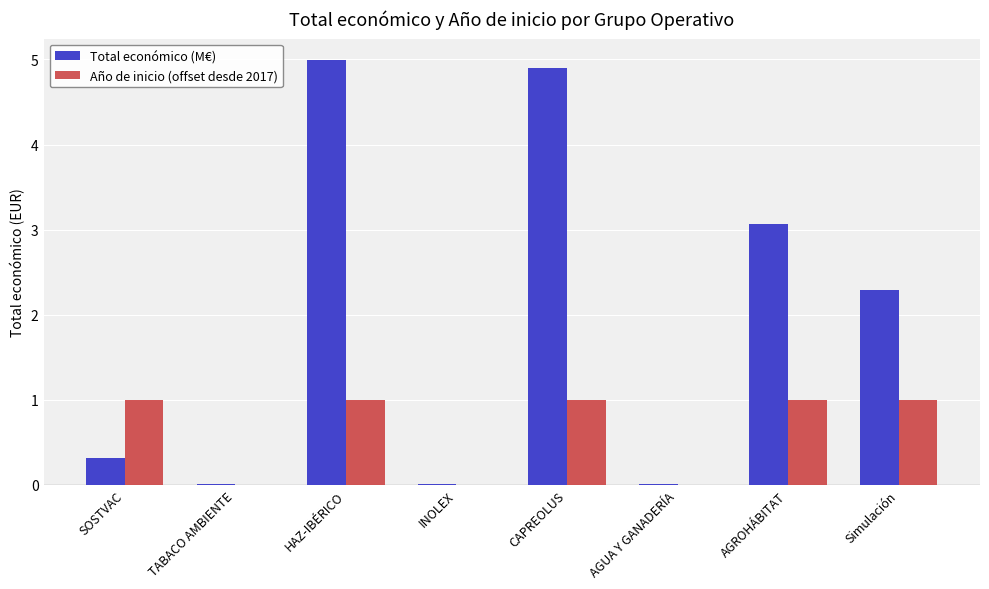

What is the approximate value of Año de inicio (offset desde 2017) at Simulación?

1.0